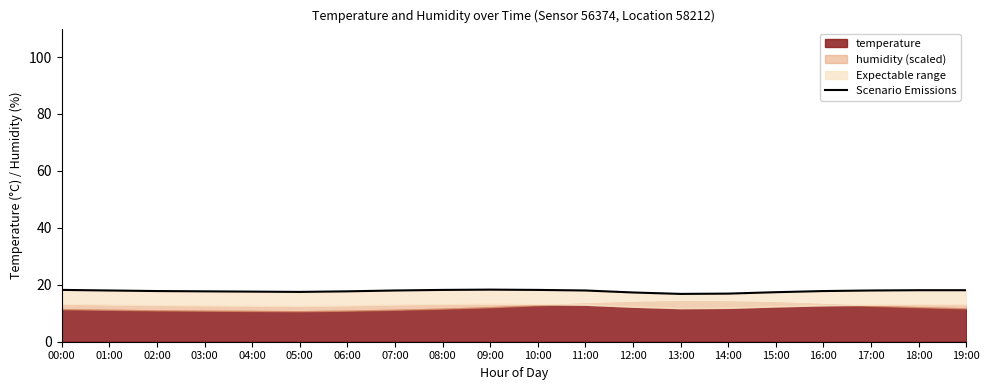

What is the difference between the values at 17:00 and 09:00?

0.3